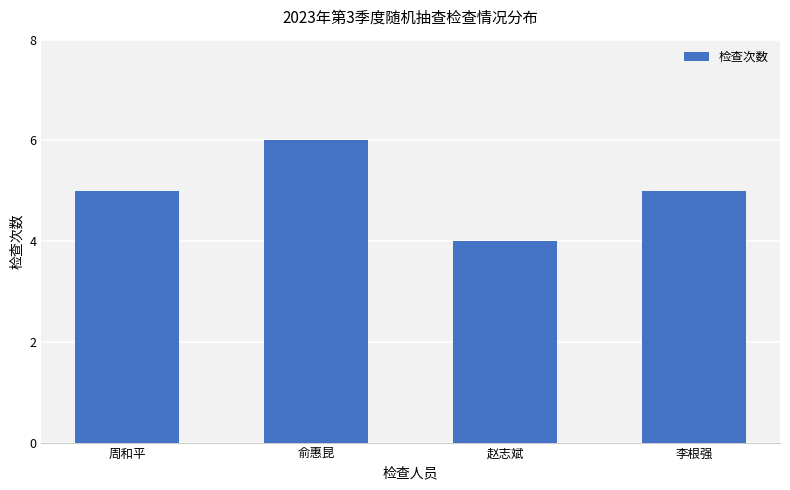

What is the label of the 2nd bar from the left?

俞惠昆